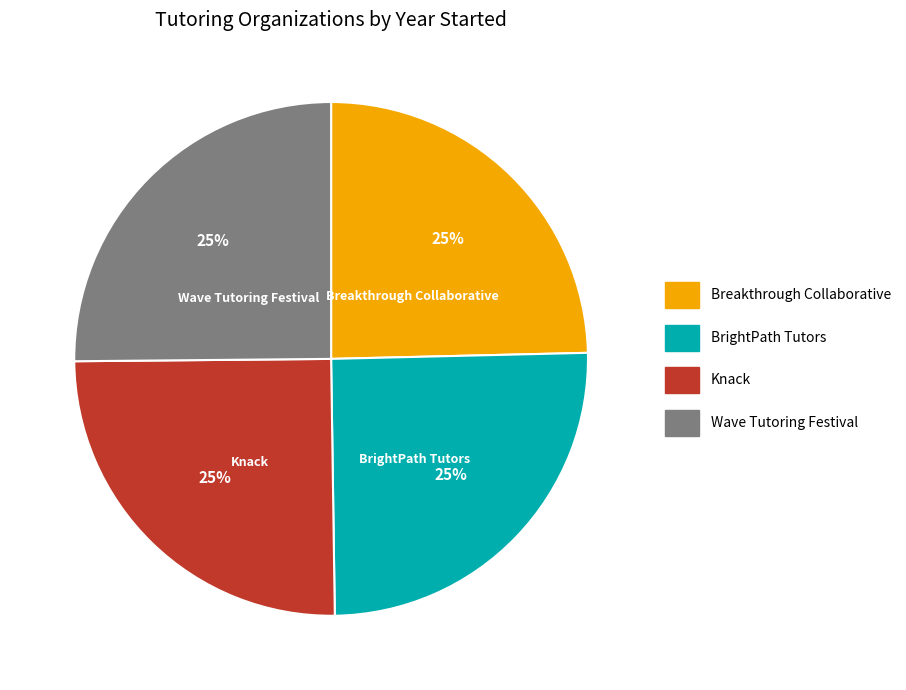

Count the number of slices in the pie.

4